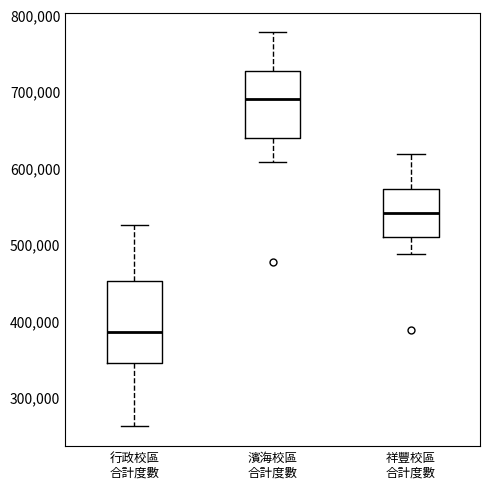

Which box is the tallest, from its lower edge to its upper edge?

行政校區 合計度數